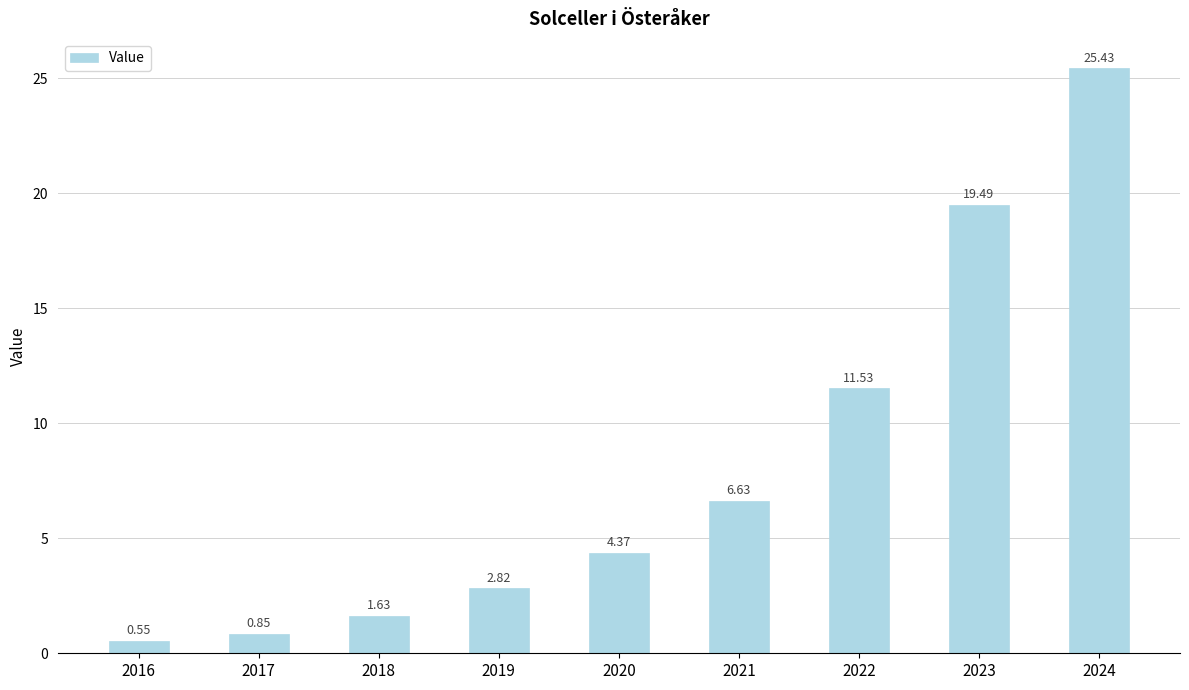

True or false: the data shows 25.6 at 2023.

False